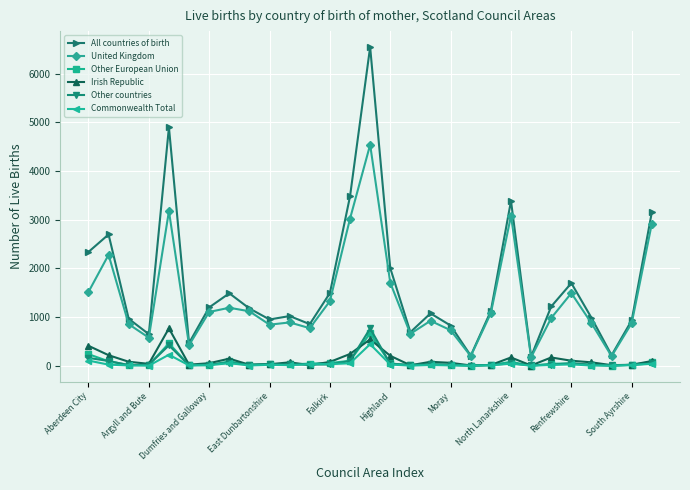

Which series has the largest total across all categories?

All countries of birth